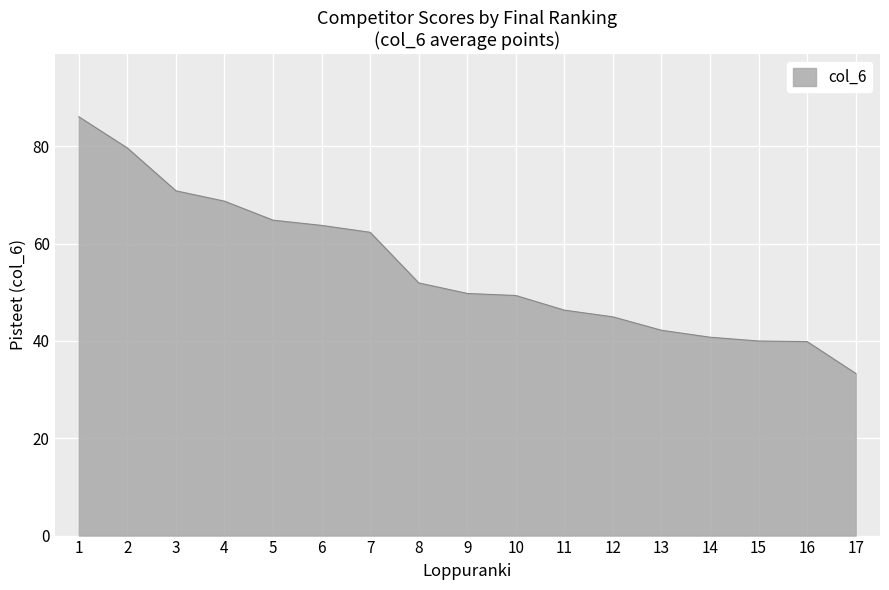

Which category has the lowest value across all series?

17